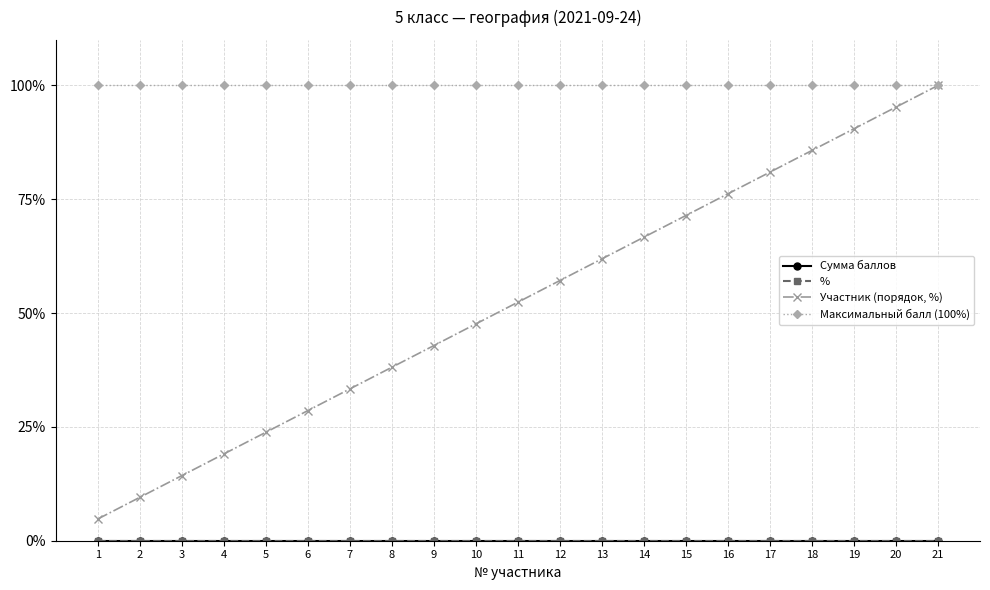

What value does the Максимальный балл (100%) series have at 19?

100.0